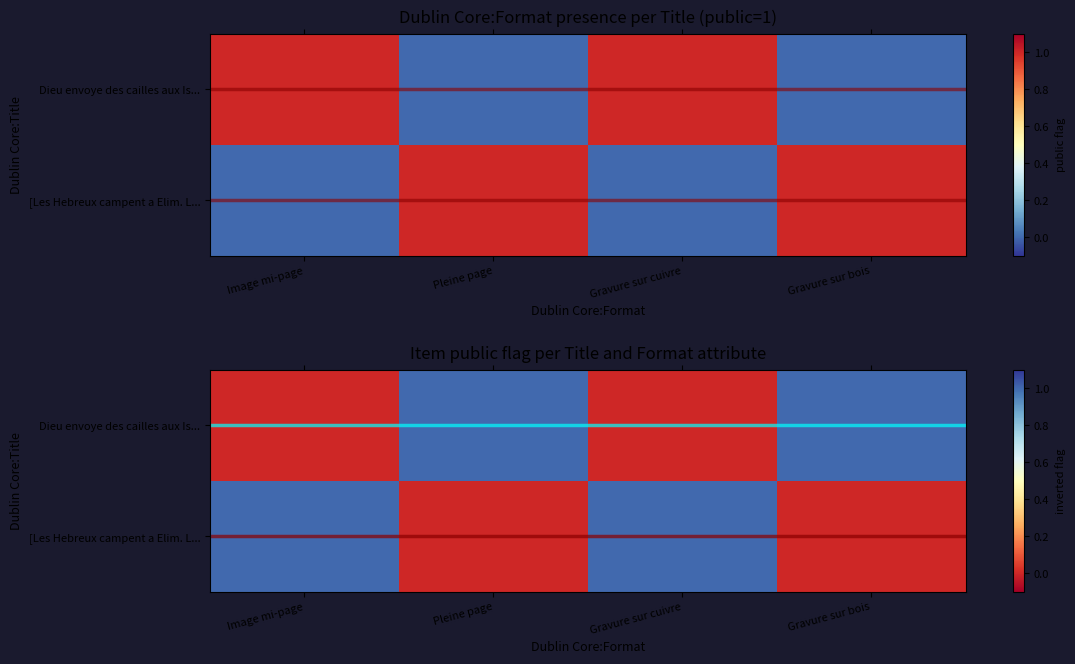

At which category does the chart reach its minimum across all series?

Pleine page